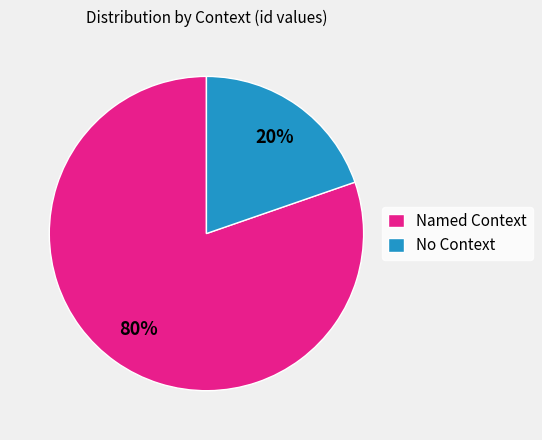

What percentage is the Named Context slice, to the nearest percent?

80%